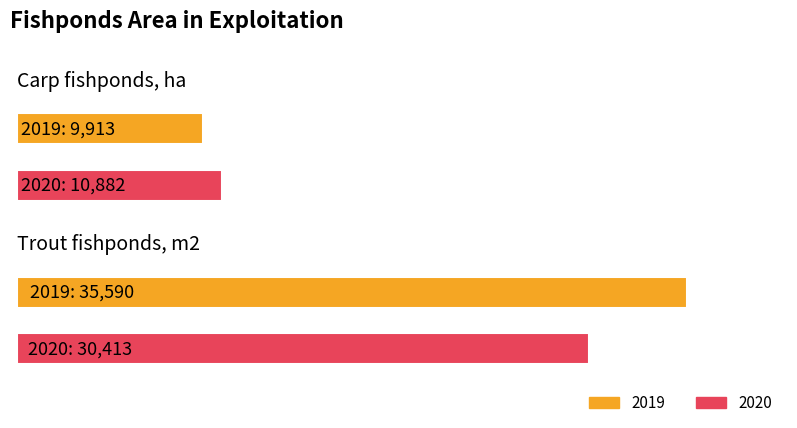

At which category does the chart reach its minimum across all series?

Carp fishponds, ha